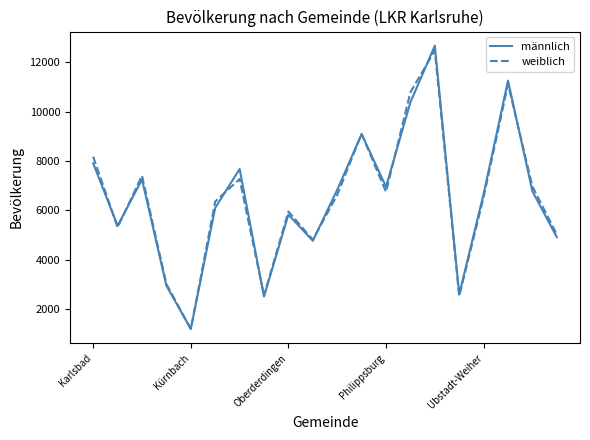

What is the smallest value displayed?

1189